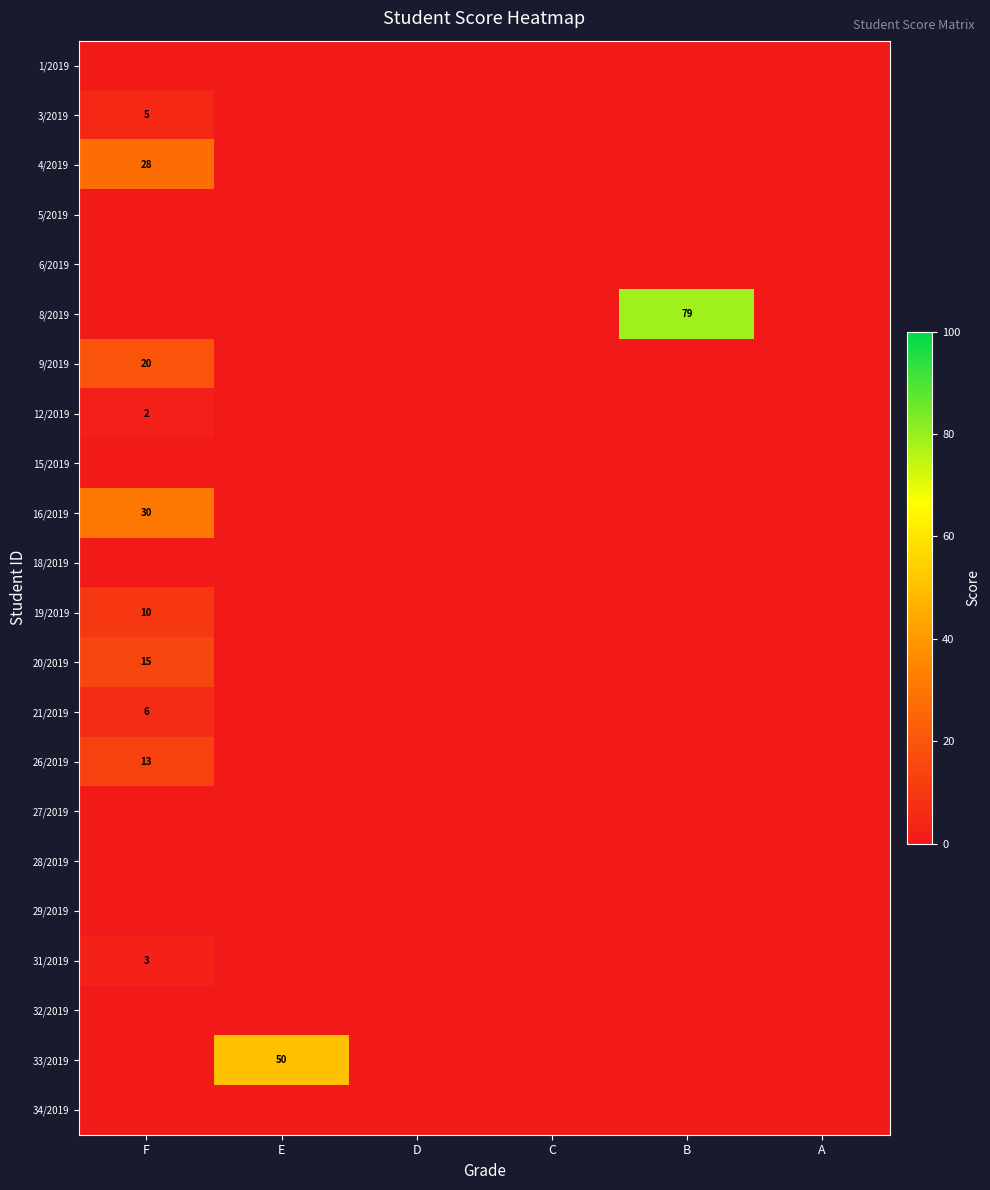

Which has a higher value, B or D?

B